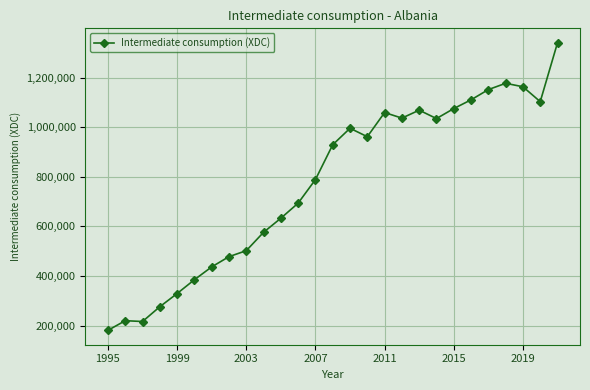

True or false: there are more than 1 points higher than both neighbors.

True